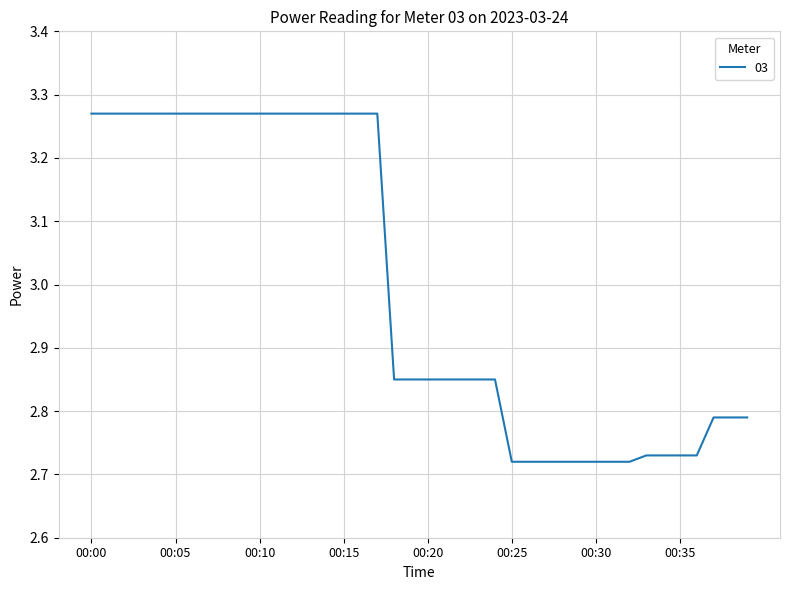

How many lines are shown in the chart?

1